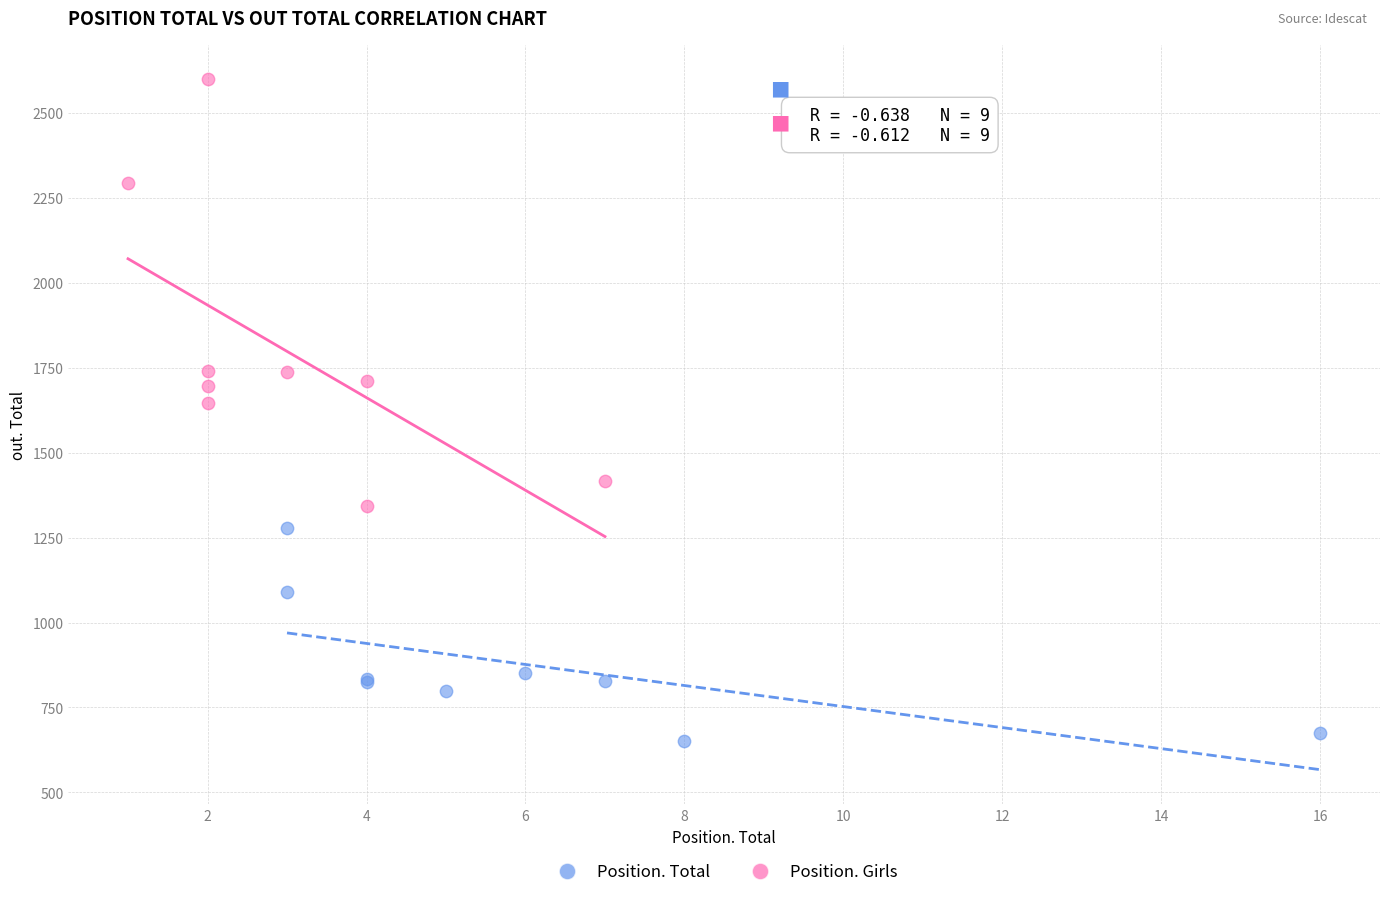

Which series has the widest spread of Y values?

Position. Girls